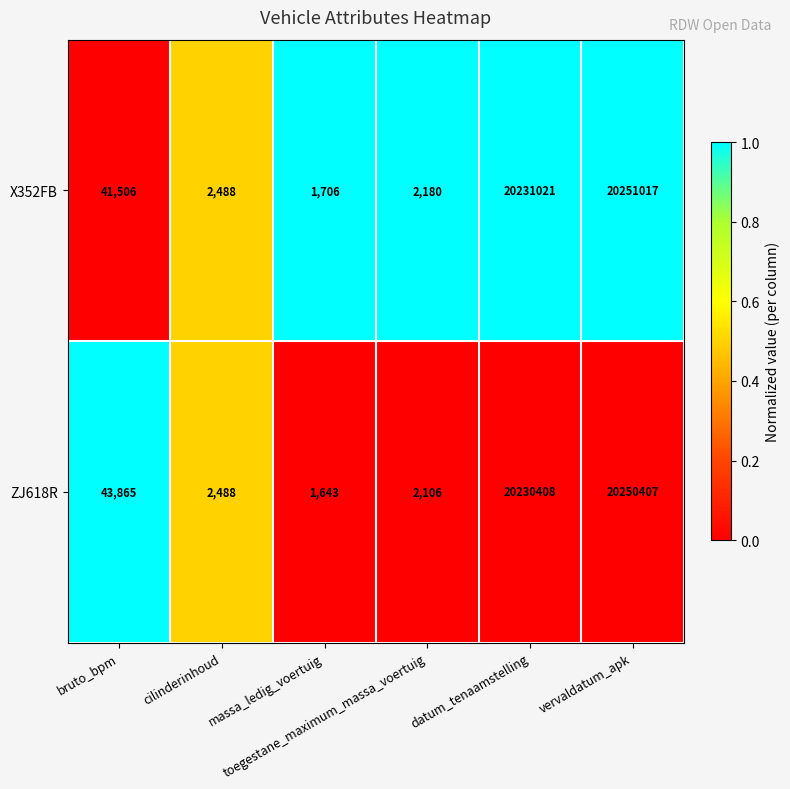

How many data points in ZJ618R are less than 43865?

3